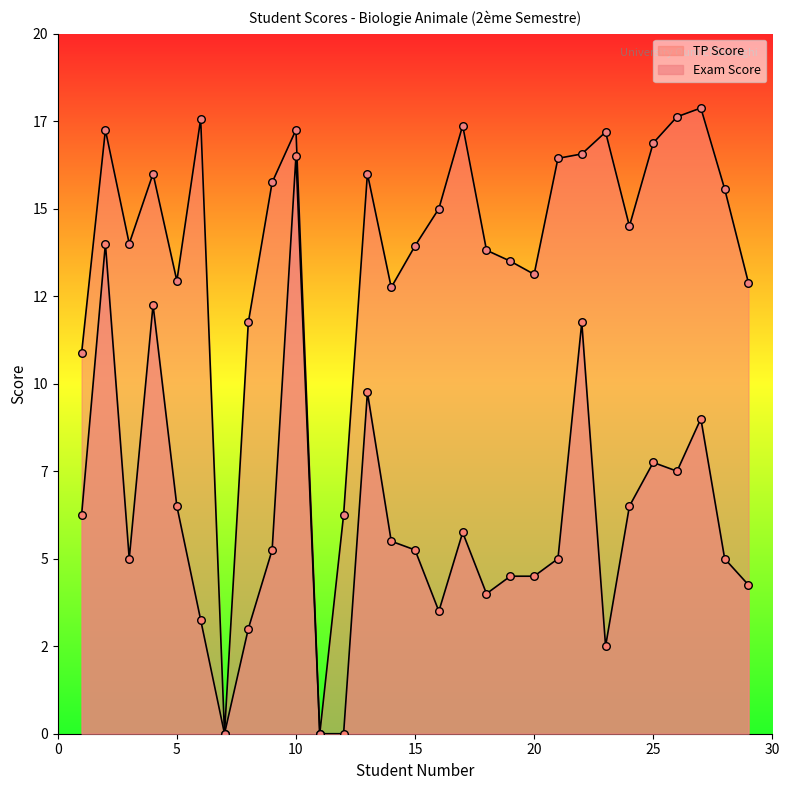

Which series has the largest Y range (max minus min)?

TP Score